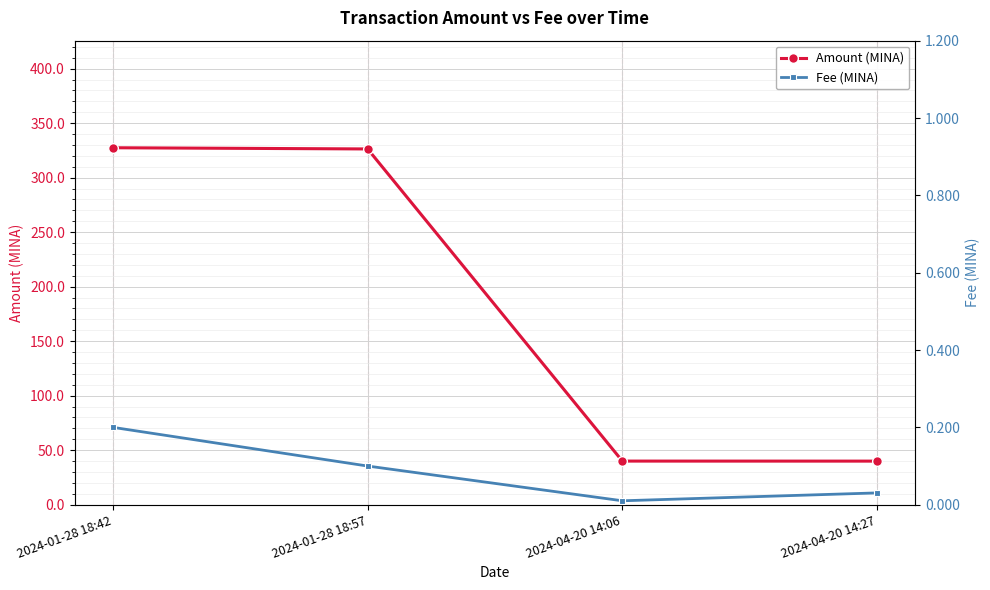

What is the average value of the Fee (MINA) series?

0.1